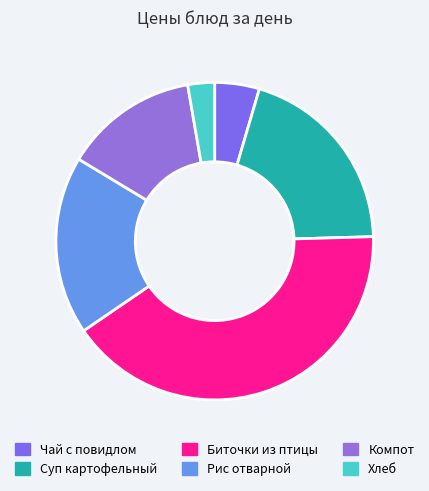

How many segments does this pie chart have?

6